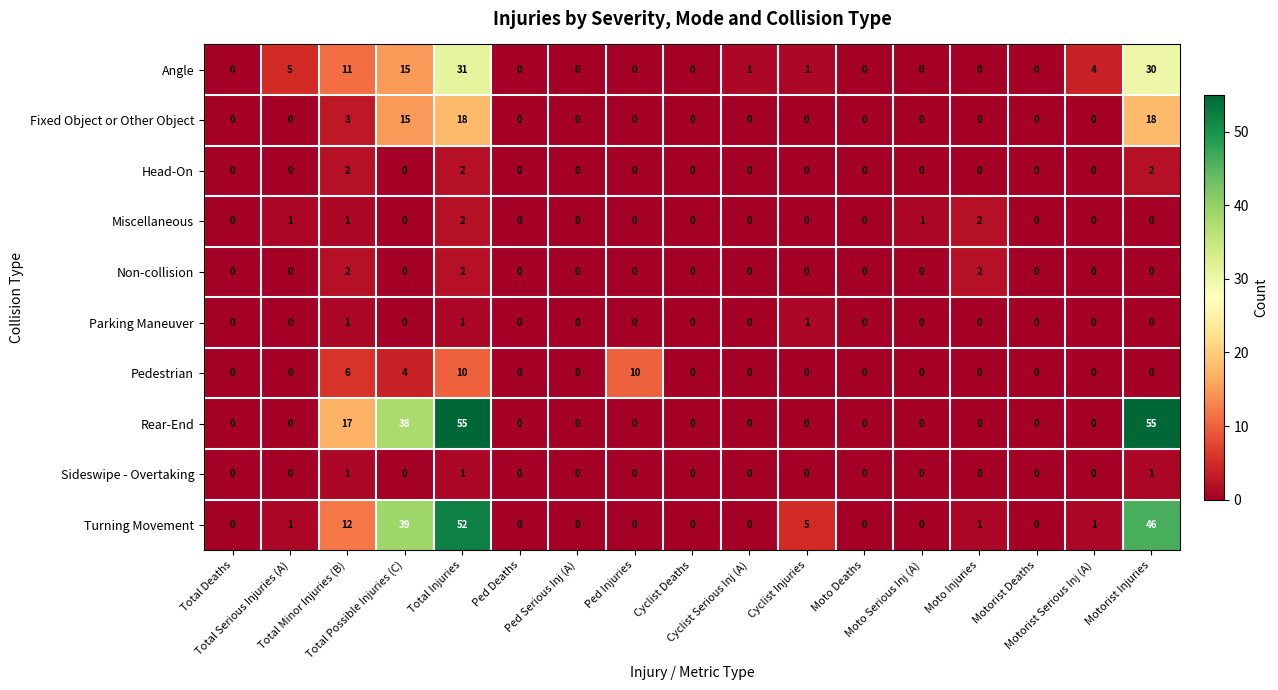

Between Total Injuries and Motorist Deaths, which series saw the biggest shift?

Rear-End